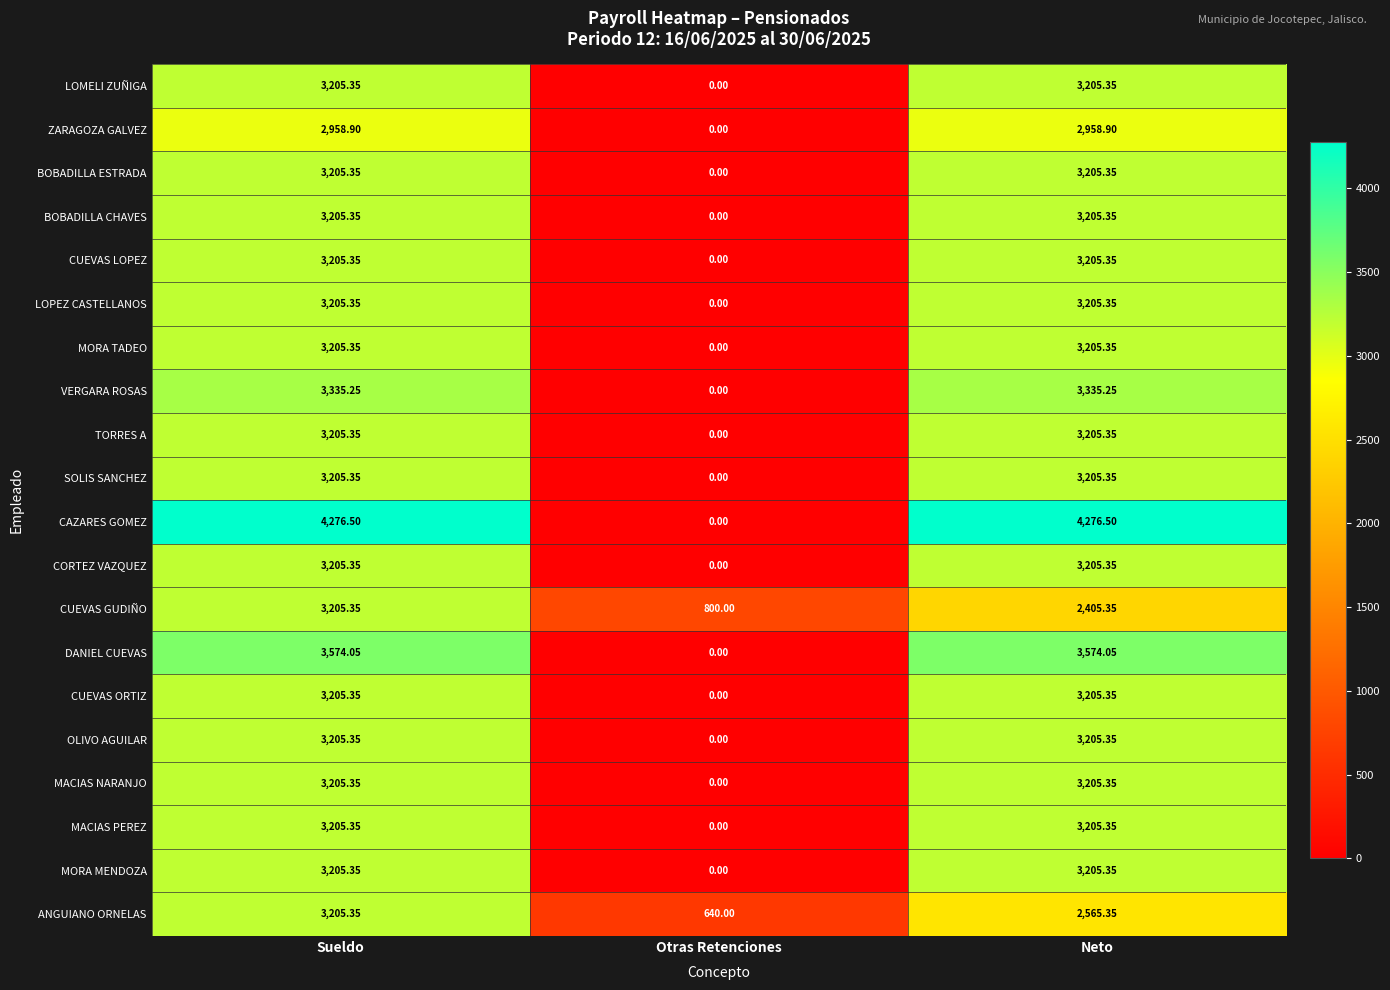

At which label is TORRES A closest to 1602?

Otras Retenciones